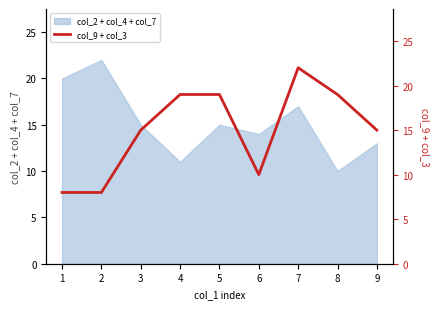

The value of col_2 + col_4 + col_7 at 3 is 9. True or false?

False